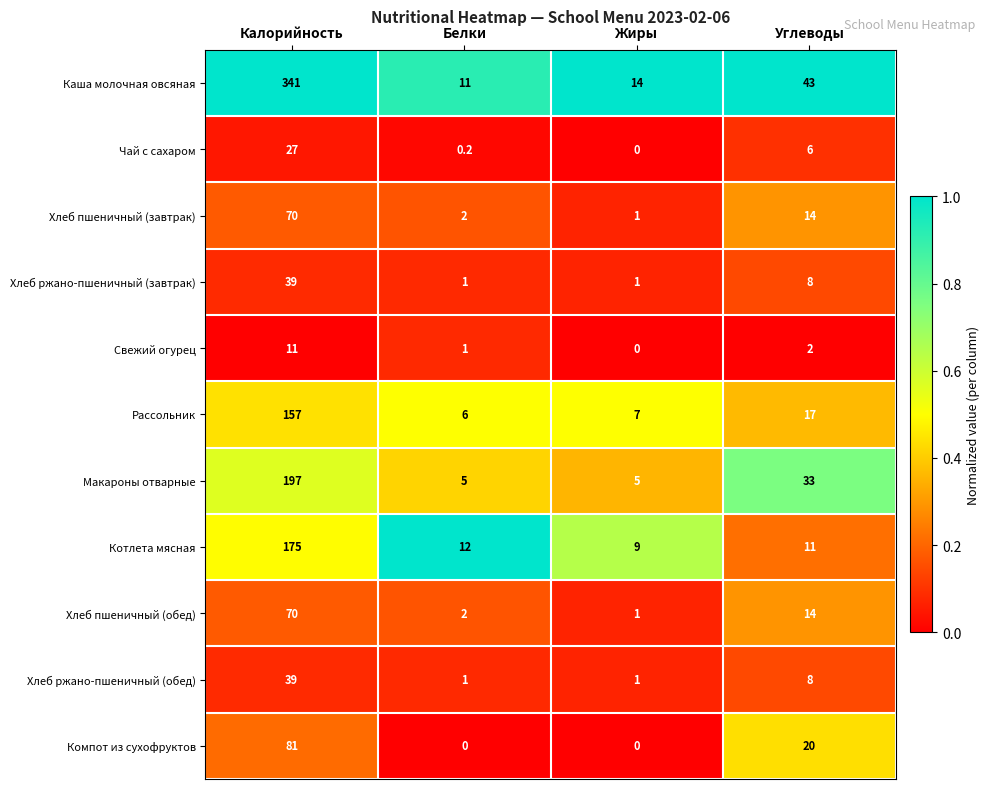

Where does the Рассольник series first go above 17?

Калорийность